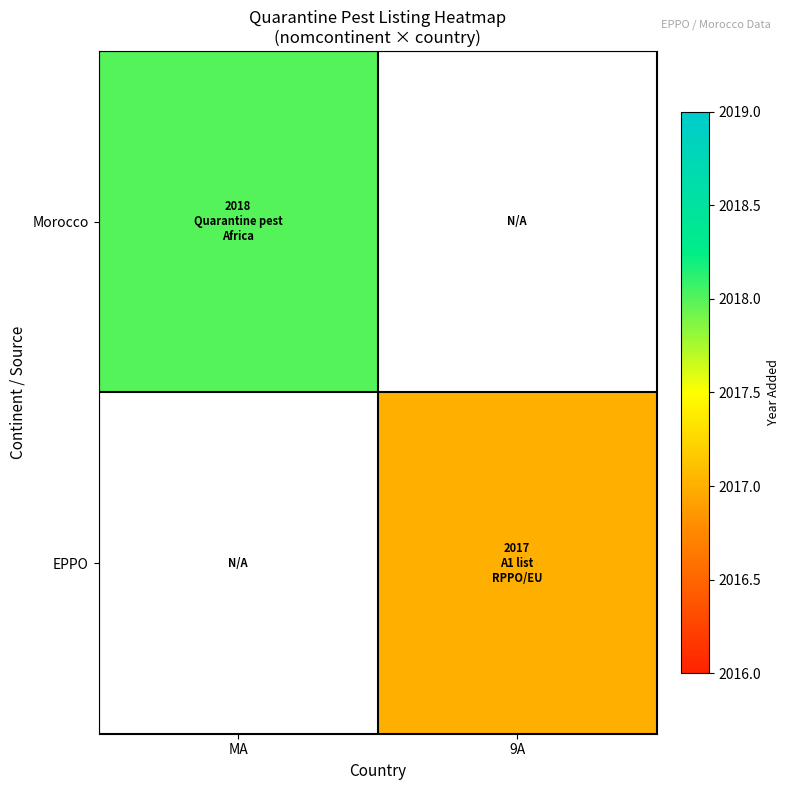

At 9A, list the series in order from smallest to largest.

Morocco, EPPO